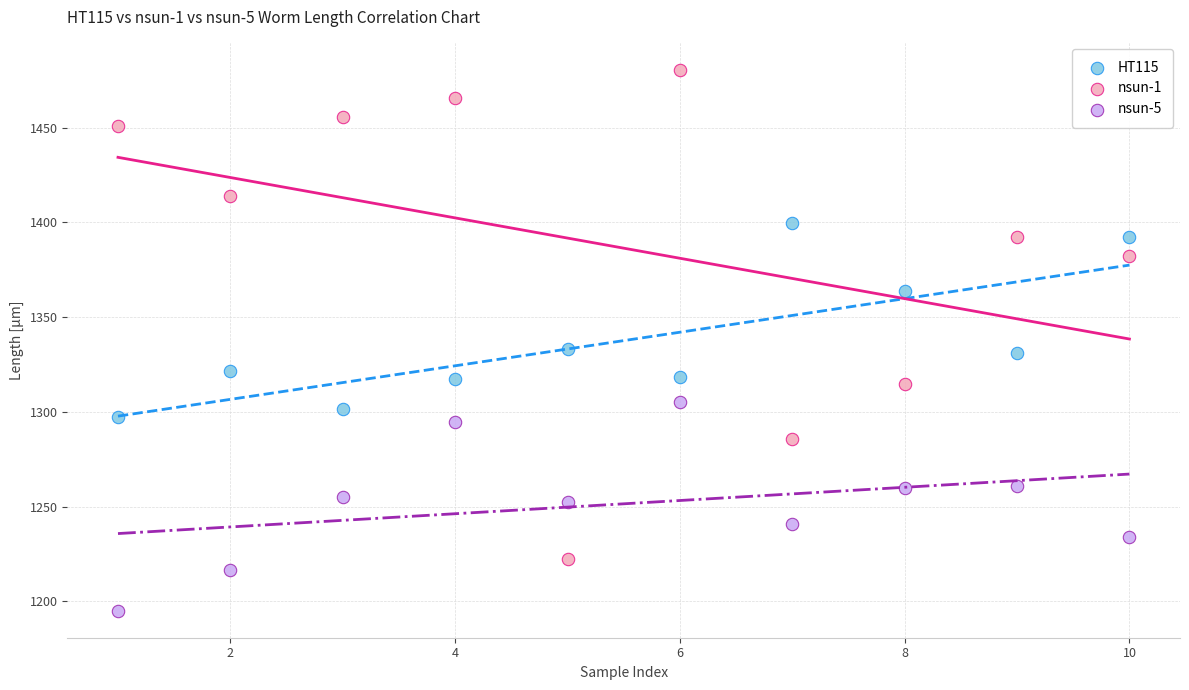

What are all the series names shown in the legend?

HT115, nsun-1, nsun-5